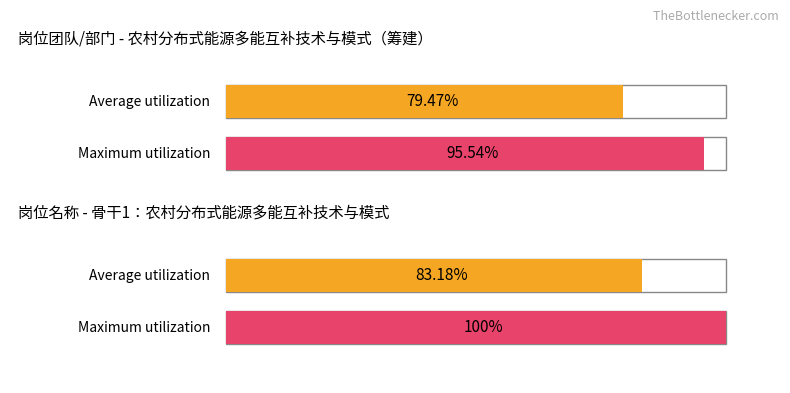

How many data points does each series have?

2